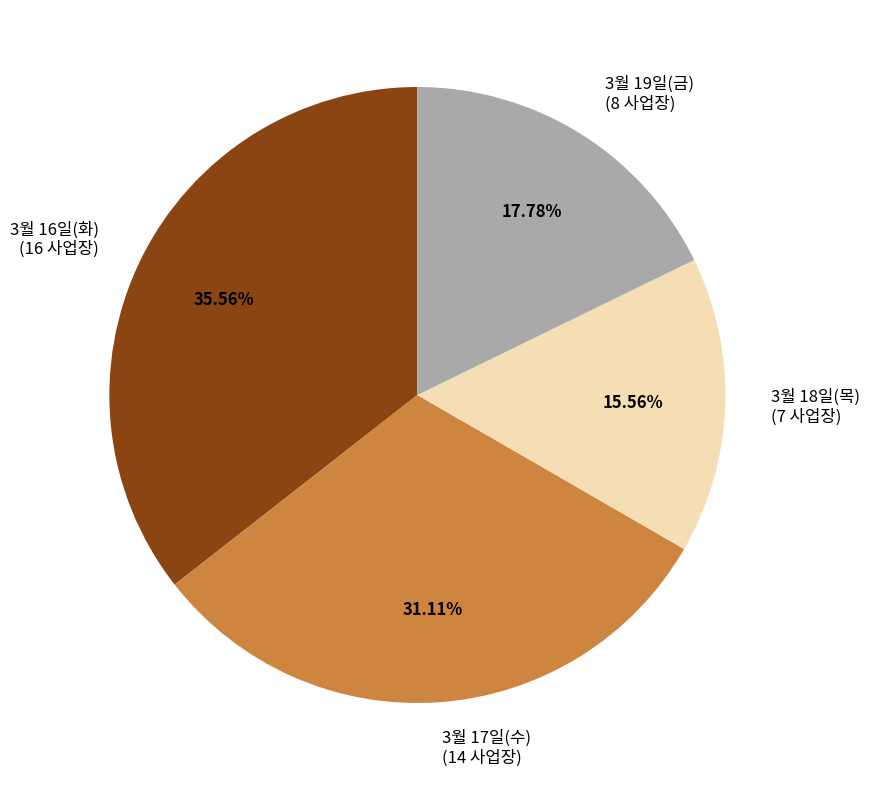

Rank the categories by value from highest to lowest.

3월 16일(화), 3월 17일(수), 3월 19일(금), 3월 18일(목)